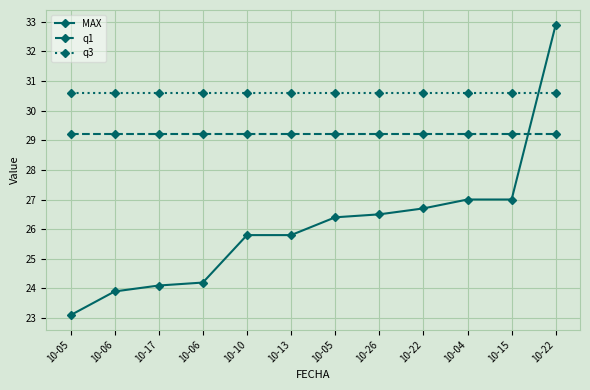

What is the label of the 12th point from the left?

10-22